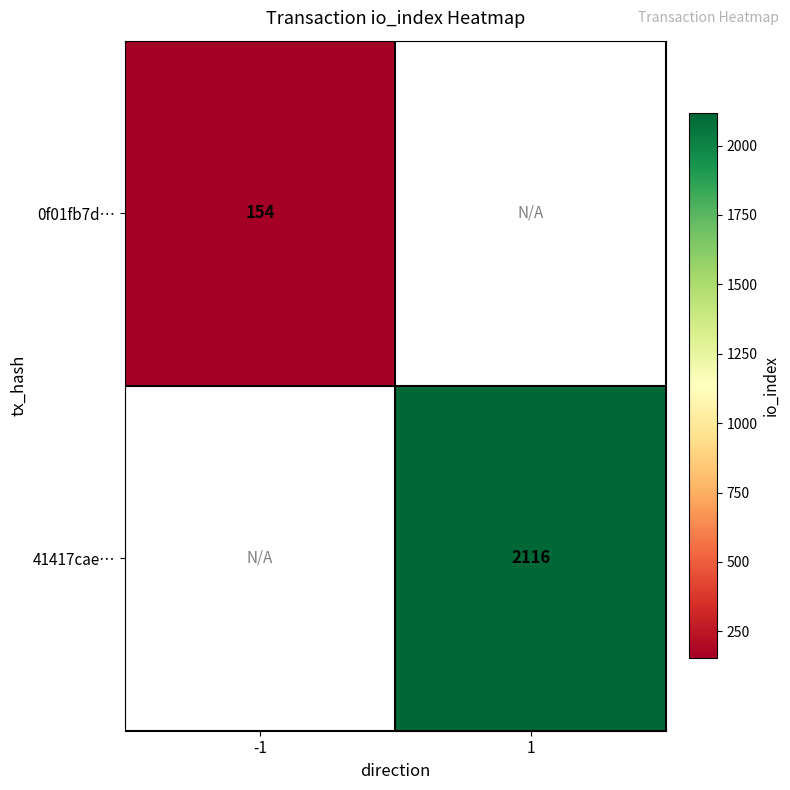

The value of 41417cae… at 1 is 2116. True or false?

True